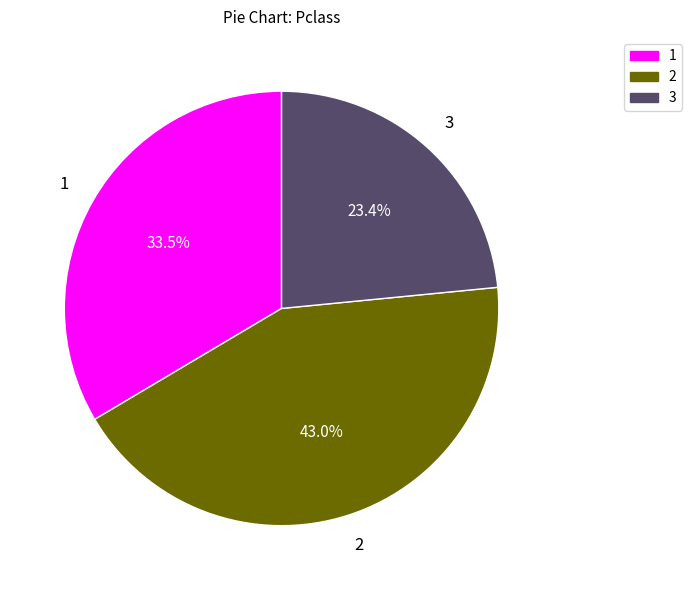

Count the number of slices in the pie.

3